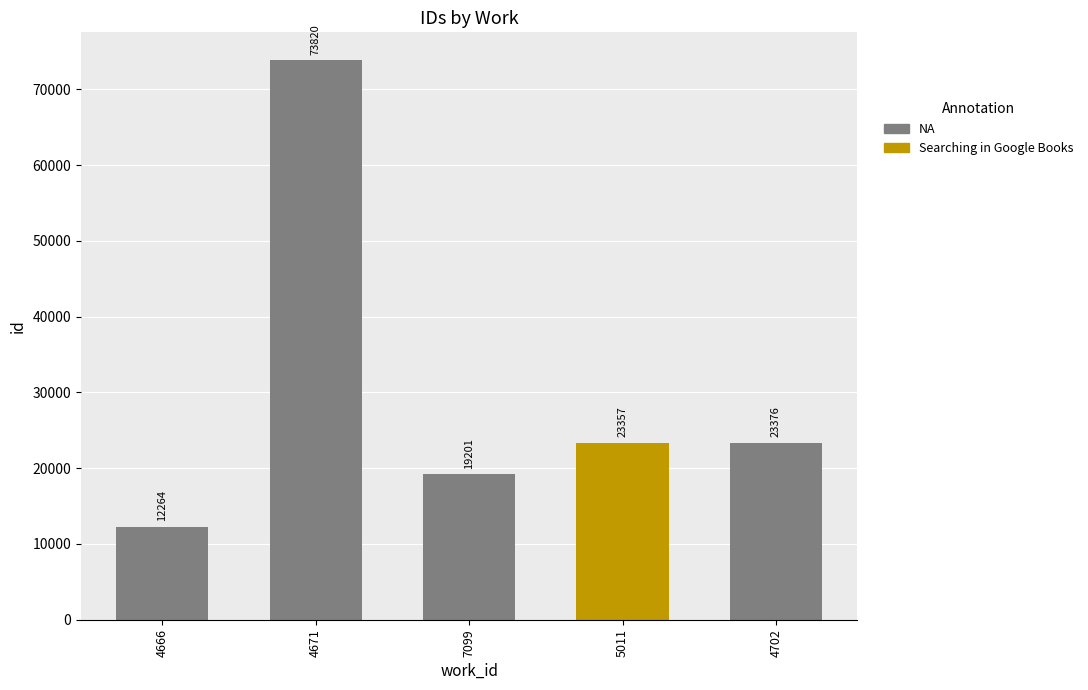

Is it true that the value at 4702 is 23376?

True